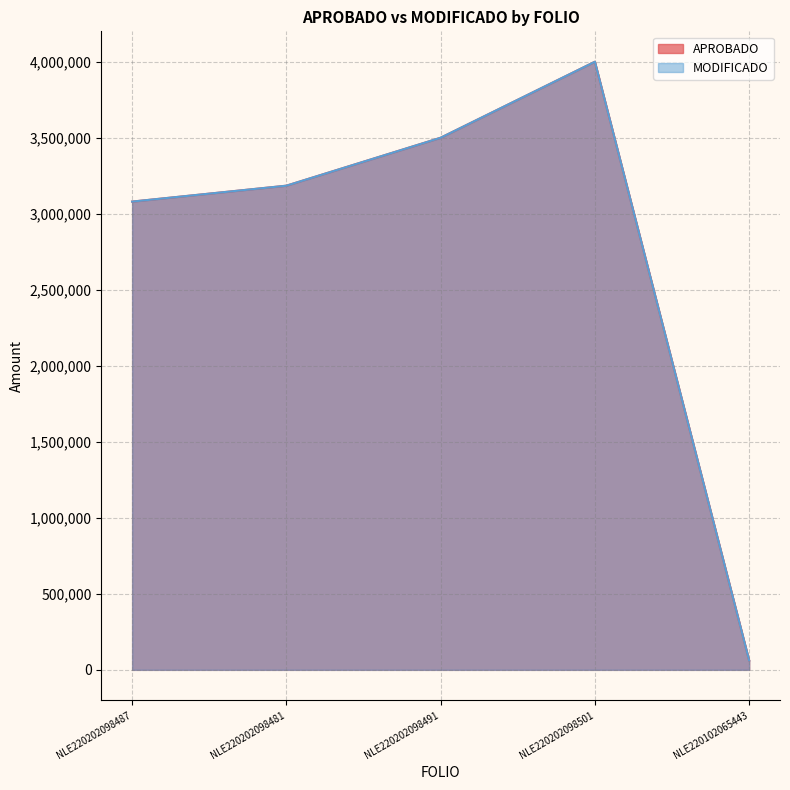

What is the label of the 5th point from the right?

NLE220202098487